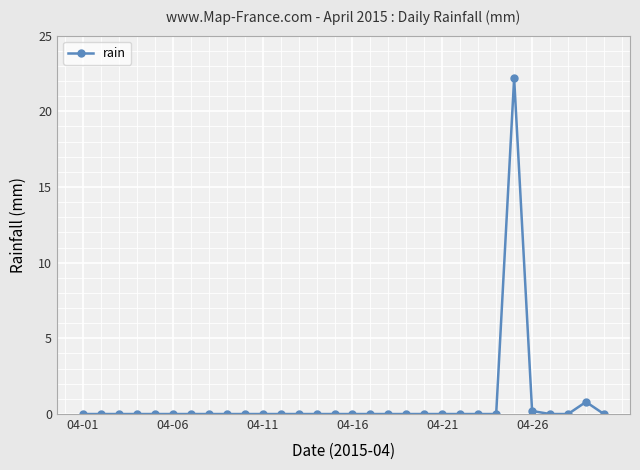

What is the sum of all values?

23.2